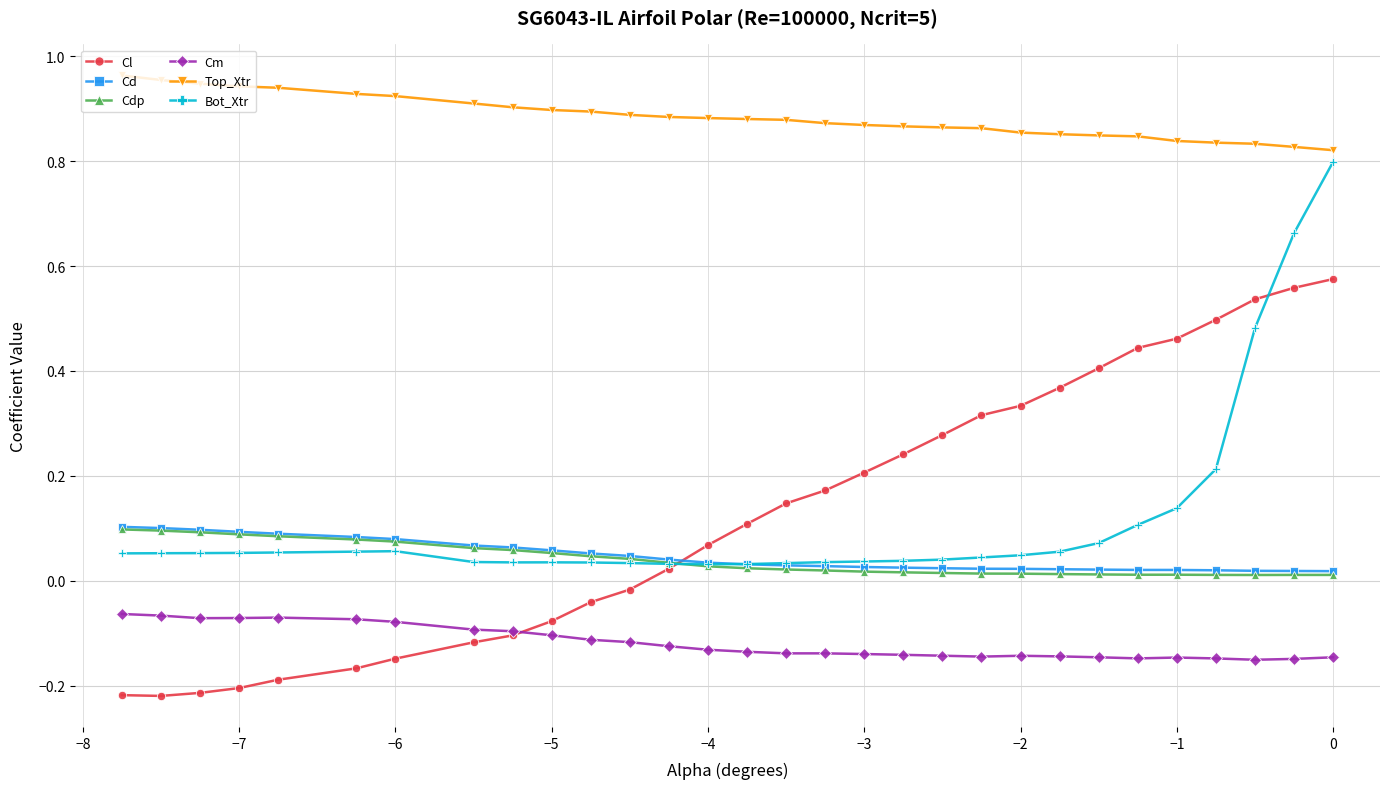

True or false: Cl and Cd cross at least once.

True